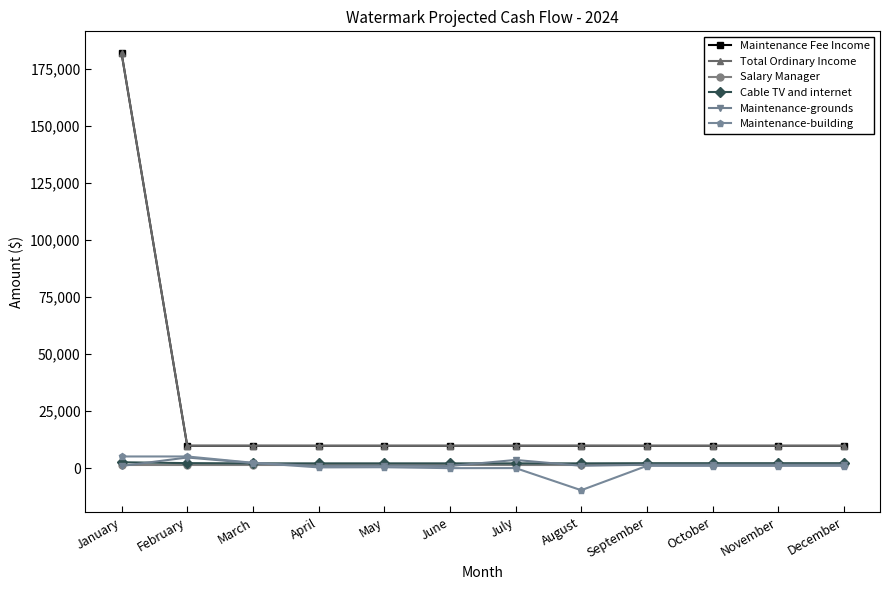

True or false: Maintenance-building and Total Ordinary Income intersect in this chart.

False